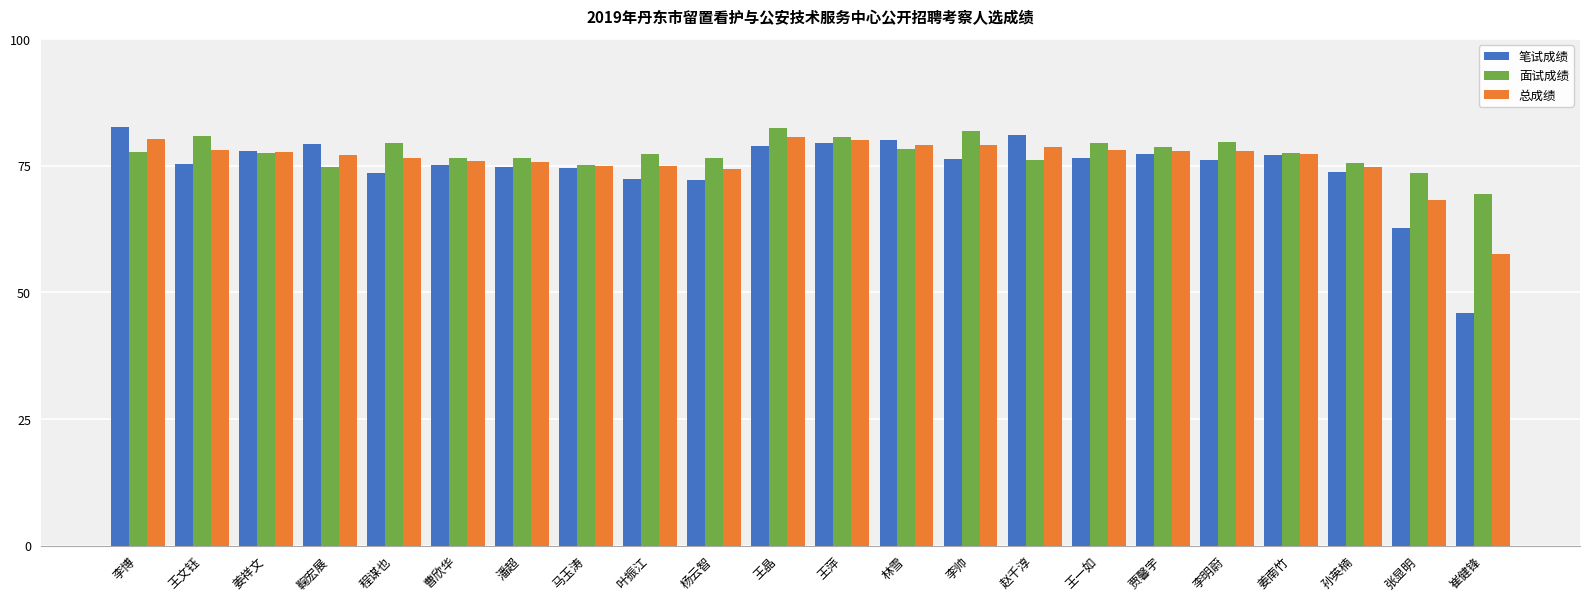

The 总成绩 series shows 80.0 at 王萍. True or false?

True